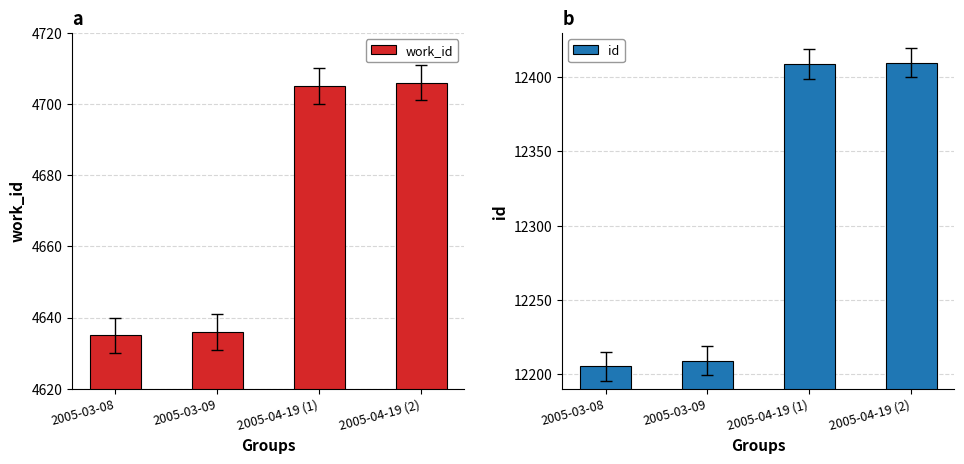

Reading left to right, extract all data points from this chart.

work_id: 2005-03-08=4635	2005-03-09=4636	2005-04-19 (1)=4705	2005-04-19 (2)=4706
id: 2005-03-08=12205	2005-03-09=12209	2005-04-19 (1)=12409	2005-04-19 (2)=12410